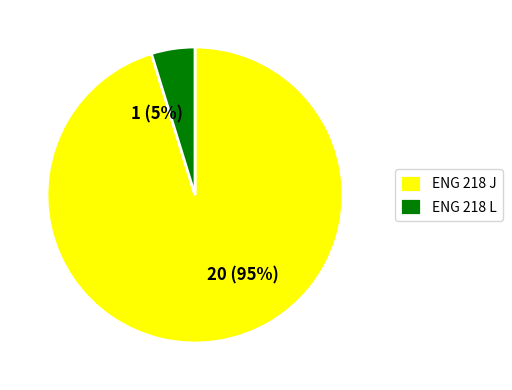

To the nearest percent, what portion does ENG 218 L represent?

5%